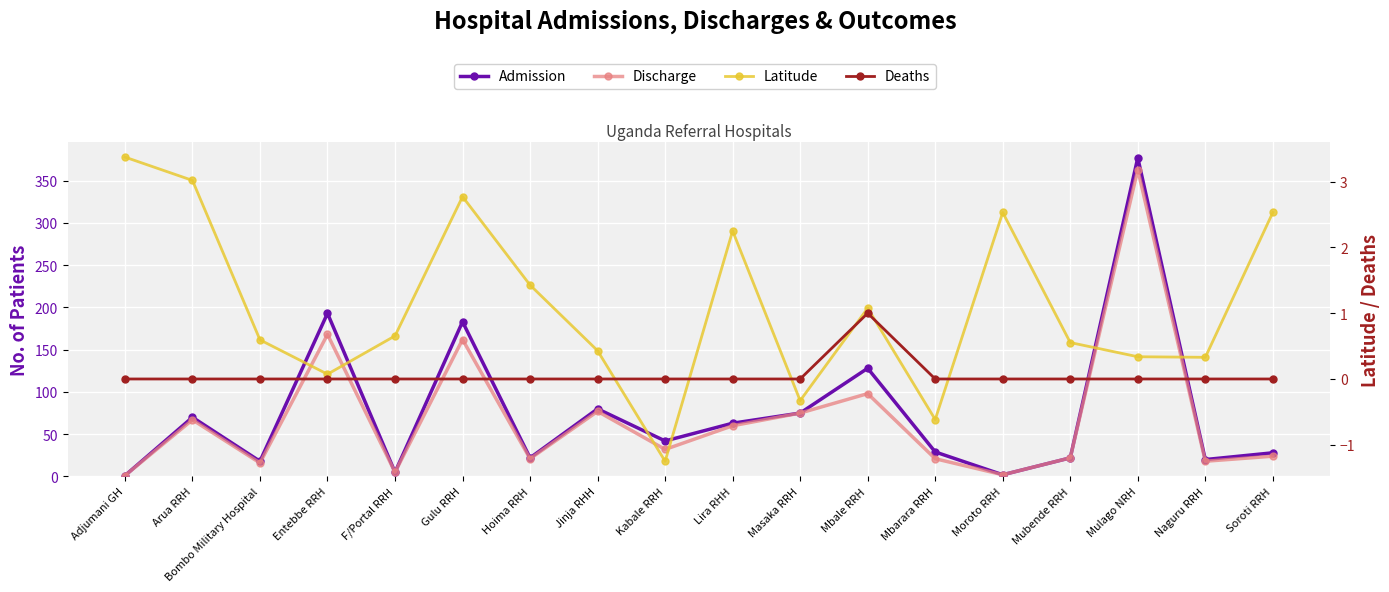

In Deaths, how many points are higher than both neighbors (excluding endpoints)?

1